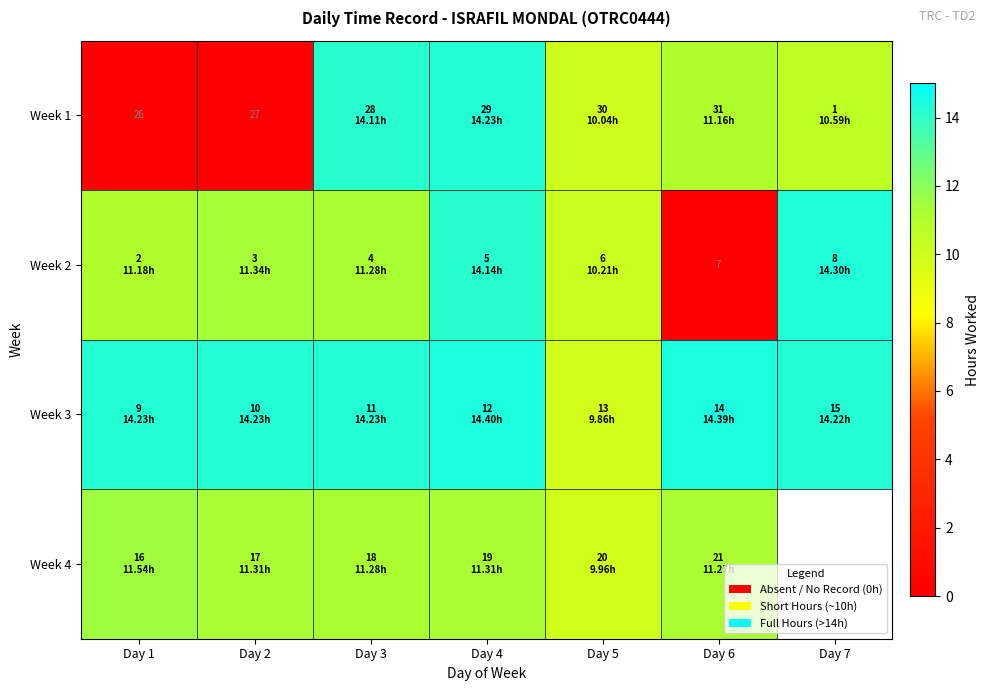

Between Day 2 and Day 4, which is larger?

Day 4